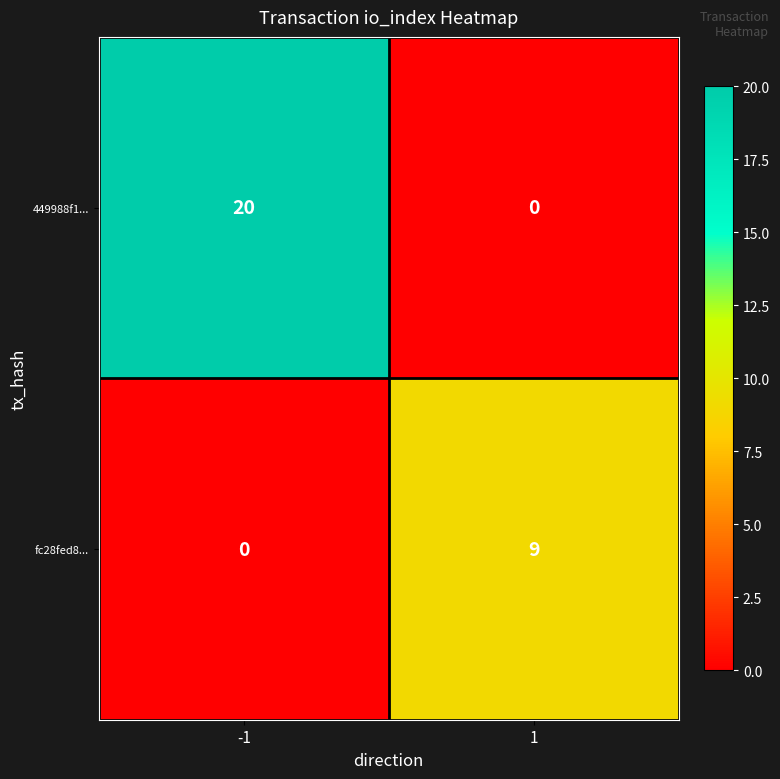

At which category is the sum across all series the highest?

-1